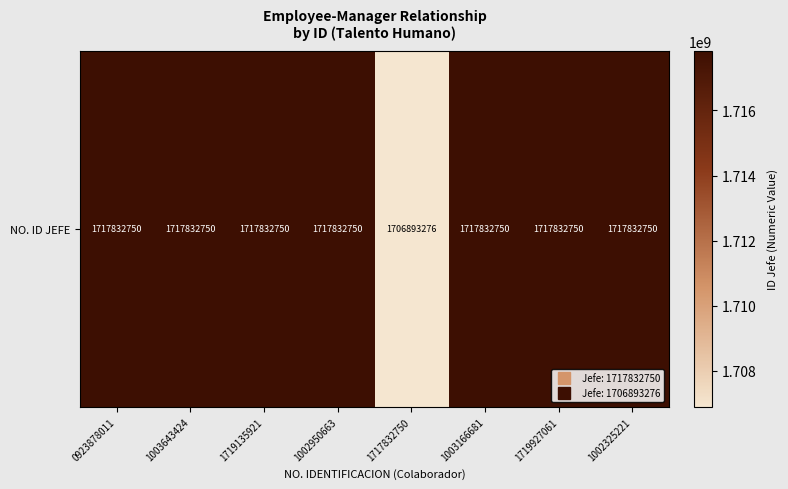

Where is the data nearest to the value 1712363013?

0923878011